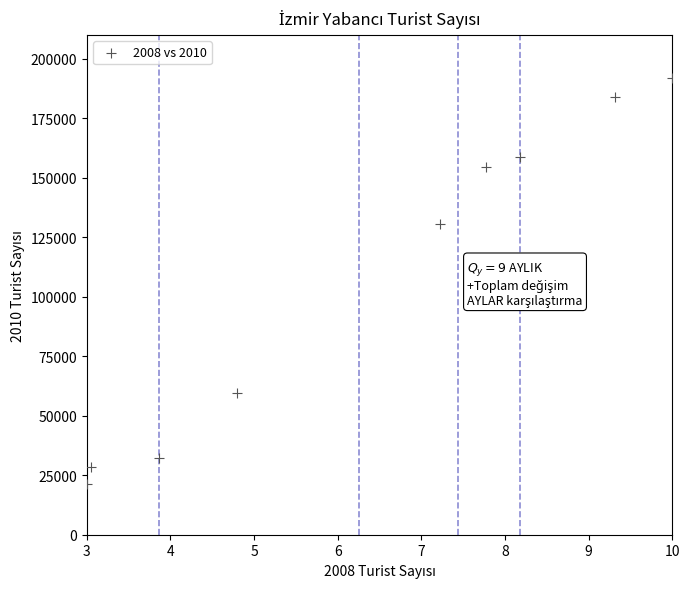

What is the range of Y values (max minus min)?

170675